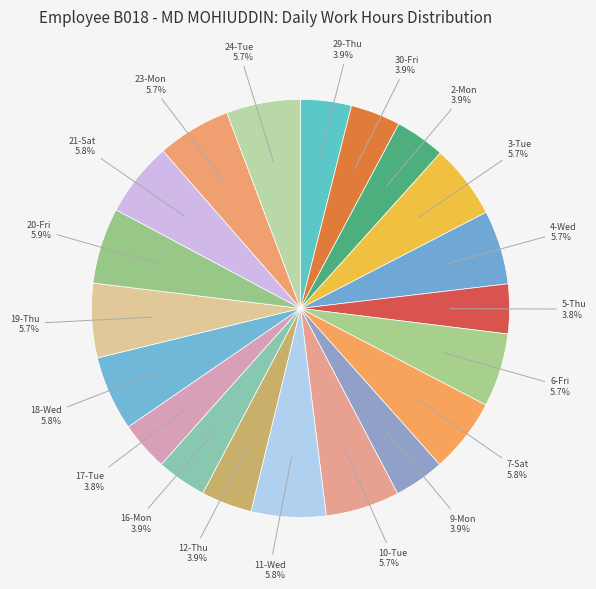

What percentage do 20-Fri and 5-Thu together represent?

9.7%